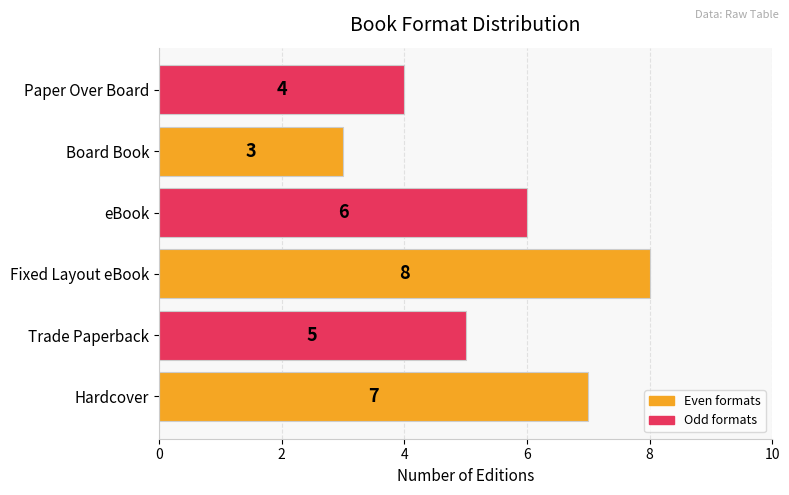

Rank the categories by value from lowest to highest.

Board Book, Paper Over Board, Trade Paperback, eBook, Hardcover, Fixed Layout eBook